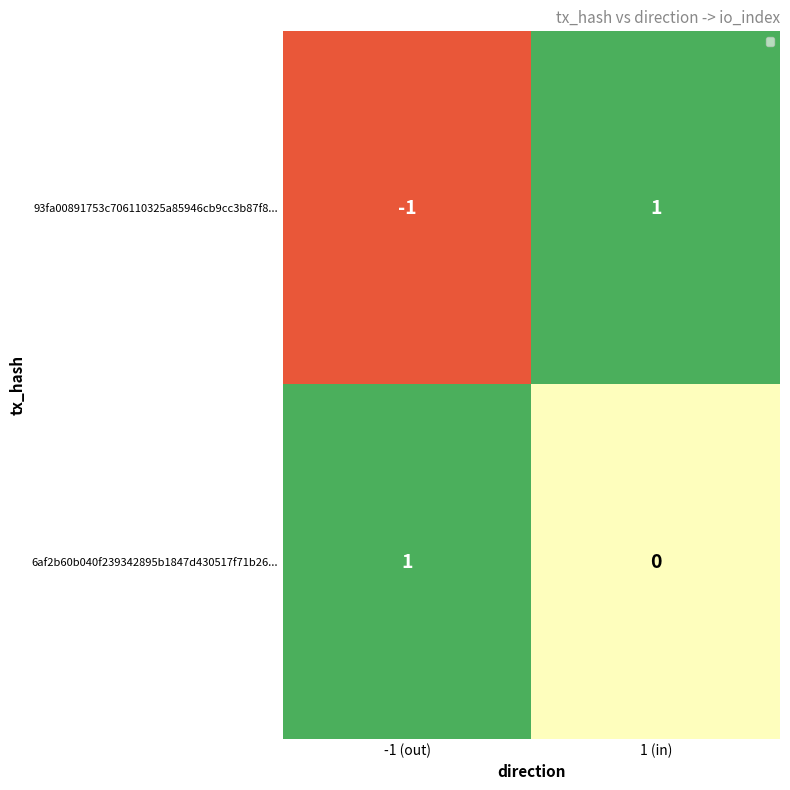

Is it true that 6af2b60b040f239342895b1847d430517f71b26... equals 1 at -1 (out)?

True